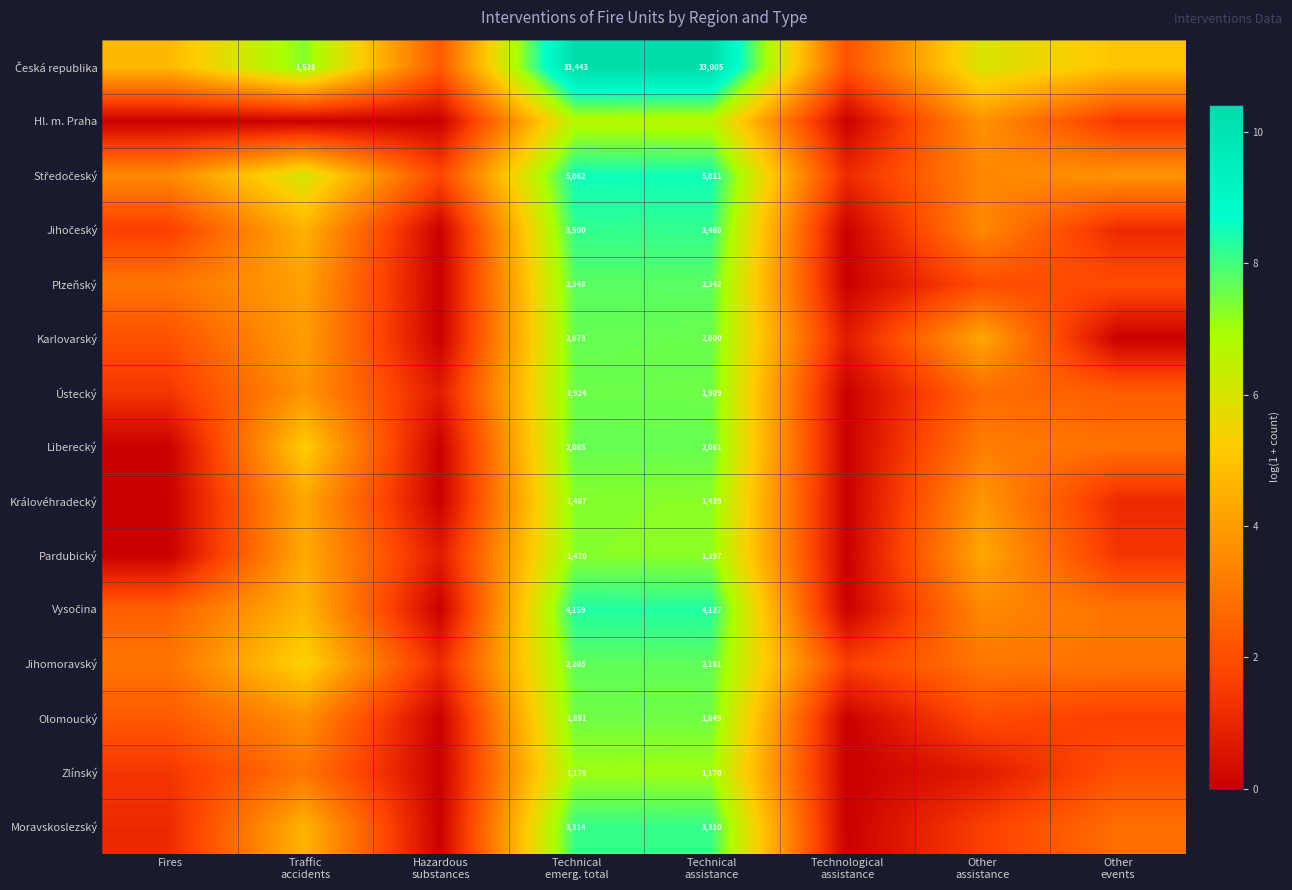

What is the total value across all series at Fires?

26.6